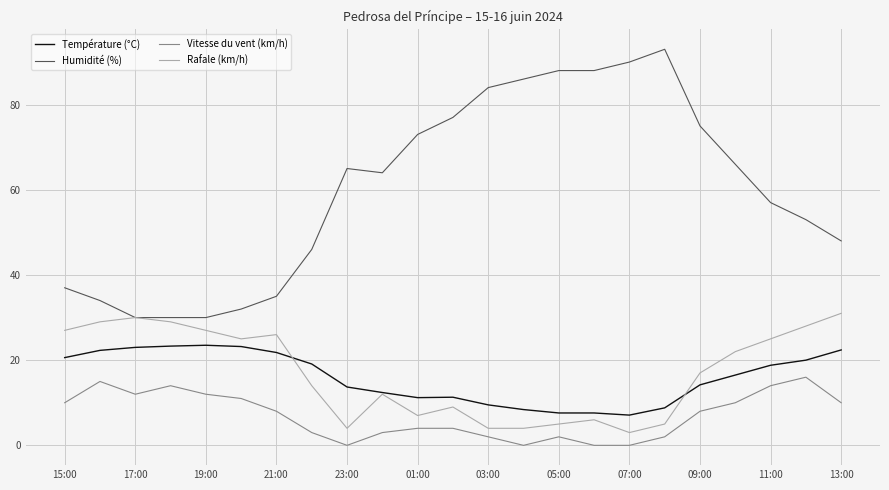

Rank the series by their maximum value, from lowest to highest.

Vitesse du vent (km/h), Température (°C), Rafale (km/h), Humidité (%)